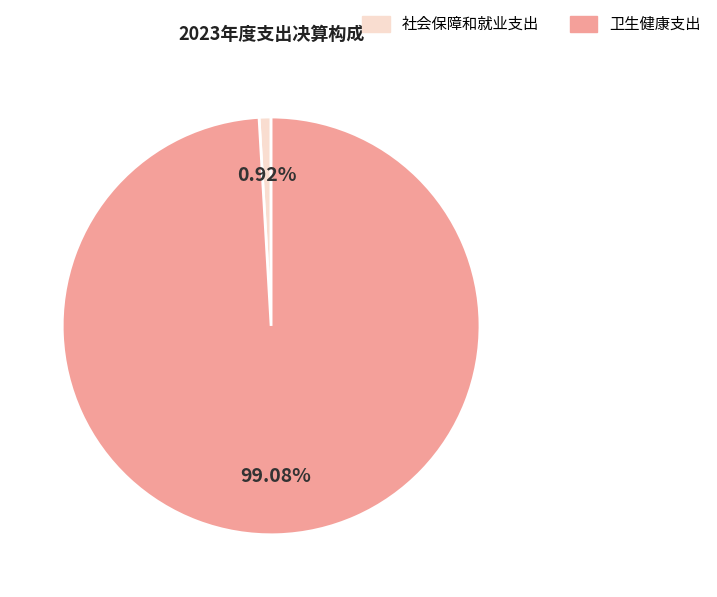

Combined, do 社会保障和就业支出 and 卫生健康支出 account for over 50%?

Yes